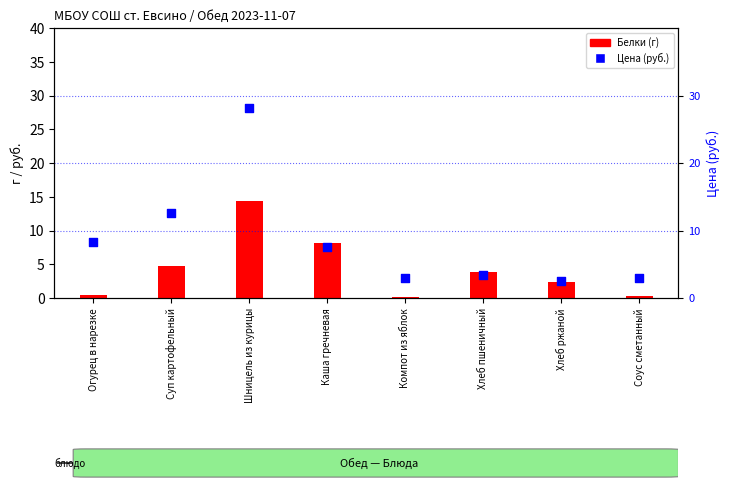

What are all the series names shown in the legend?

Белки, Цена